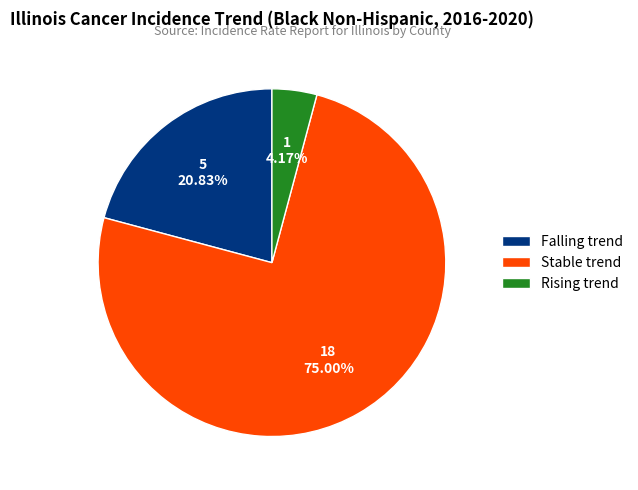

What is the largest slice in the pie chart?

Stable trend